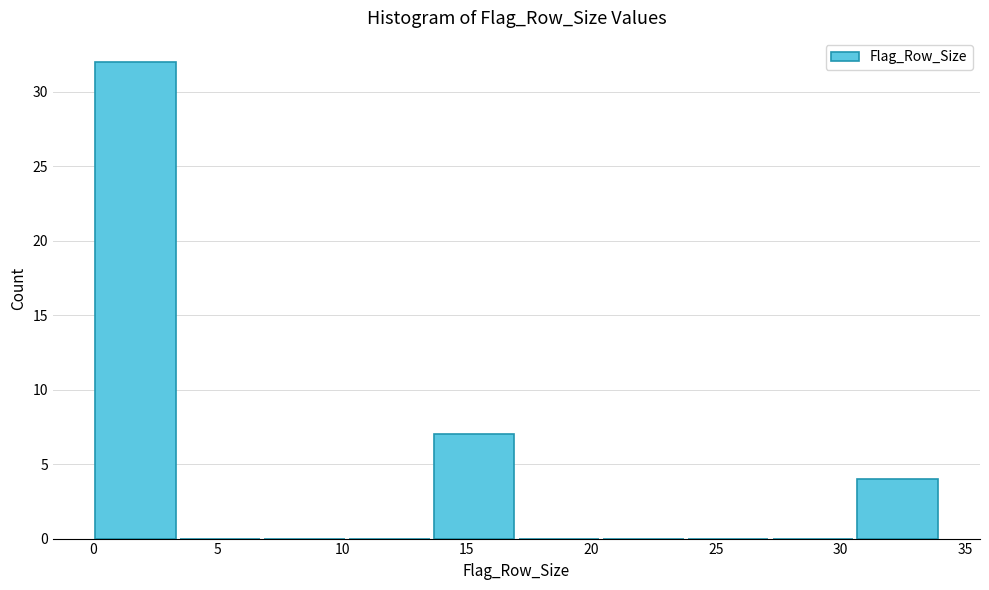

Which range on the x-axis has the tallest bar?

0.0 to 3.4